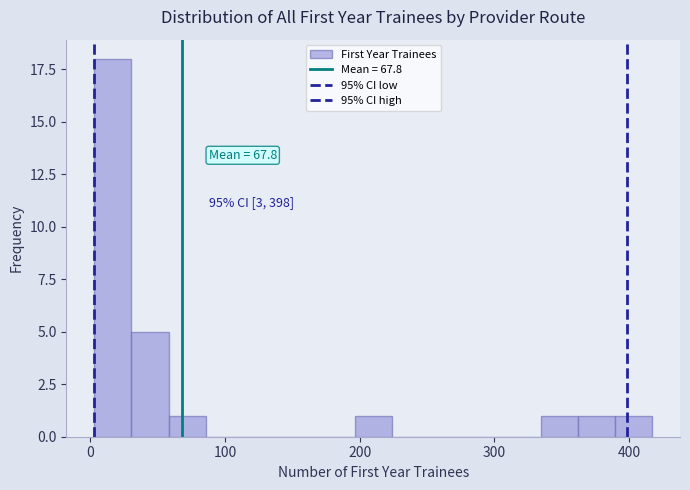

Around what value on the x-axis is the tallest bar? Give the approximate position of its centre, as read against the axis.

20